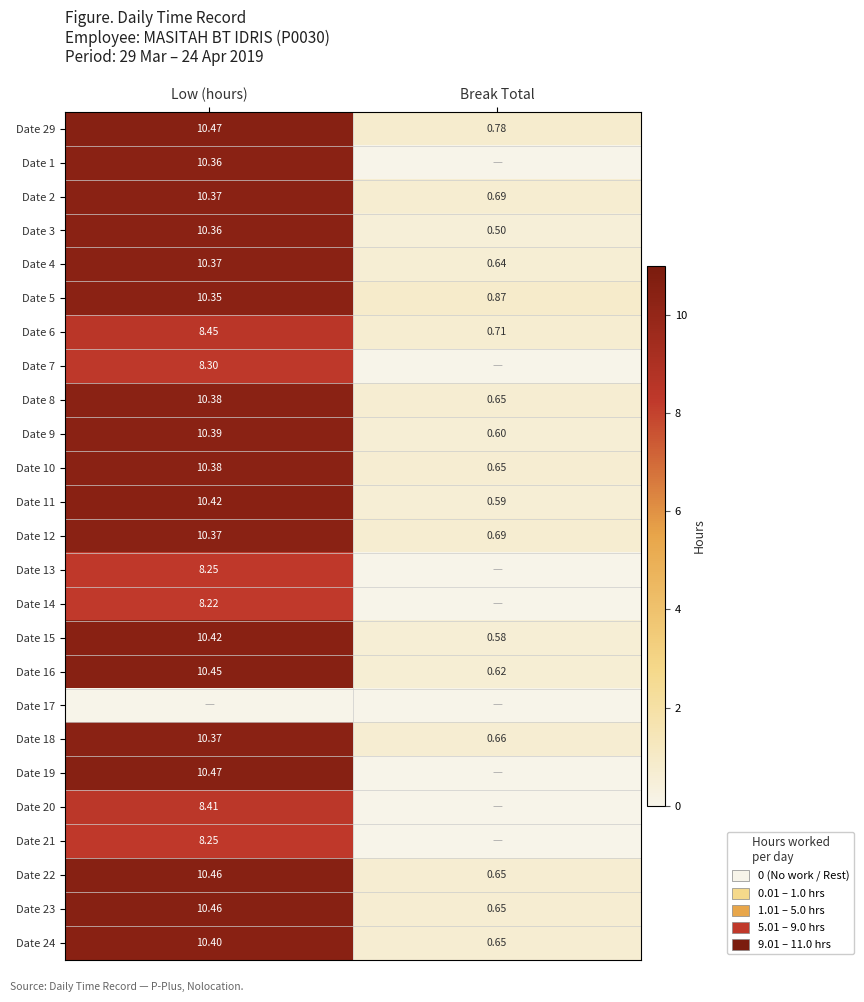

Where is Date 24 nearest to the value 5?

Break Total